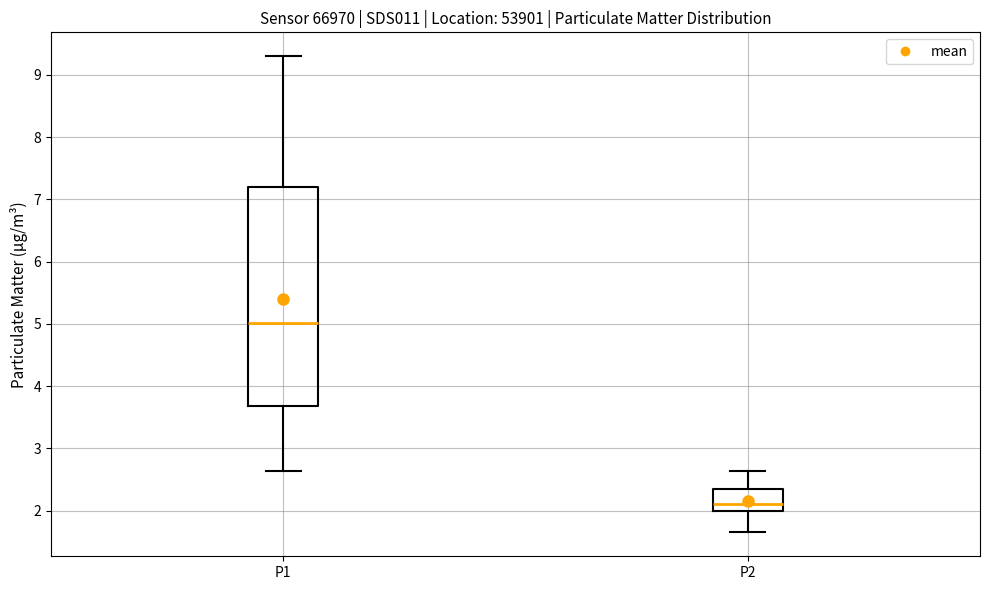

Where is the upper edge of the box for P2 on the y-axis? The values are not printed on the chart, so give them approximately, as read against the axis.

2.3